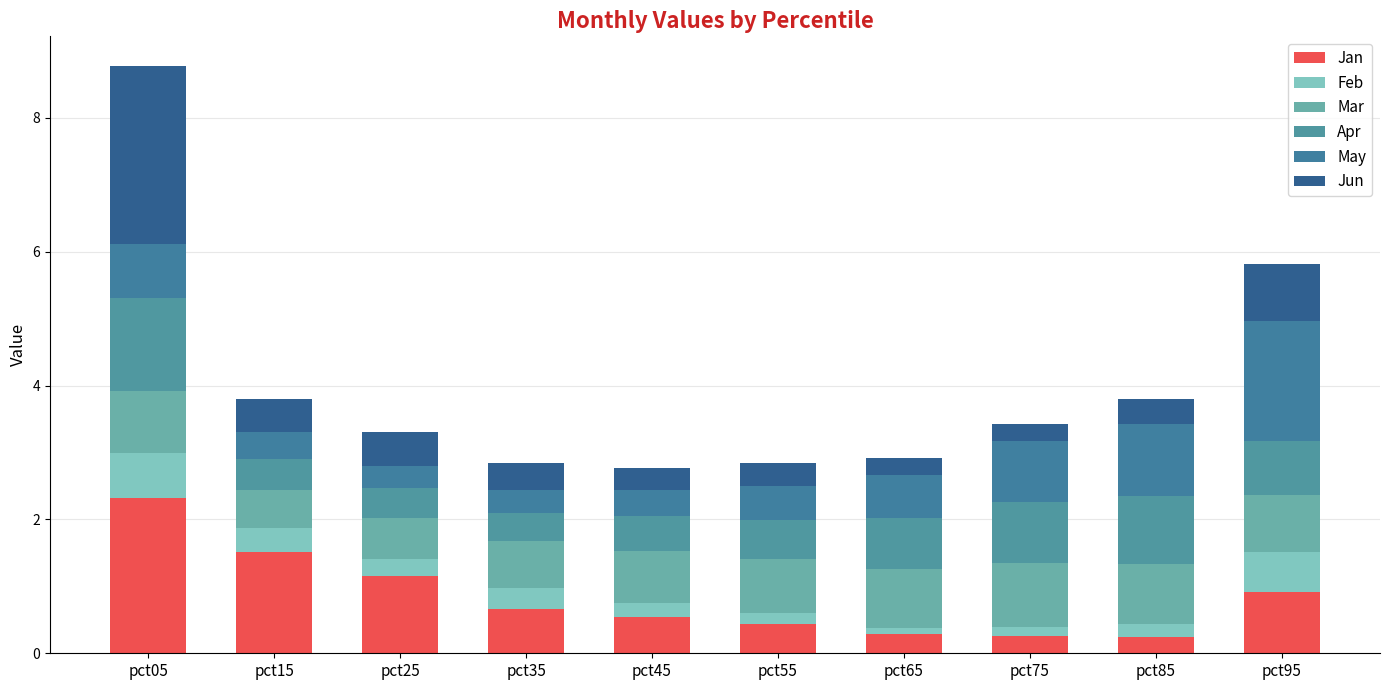

Which series has the largest total across all categories?

Jan